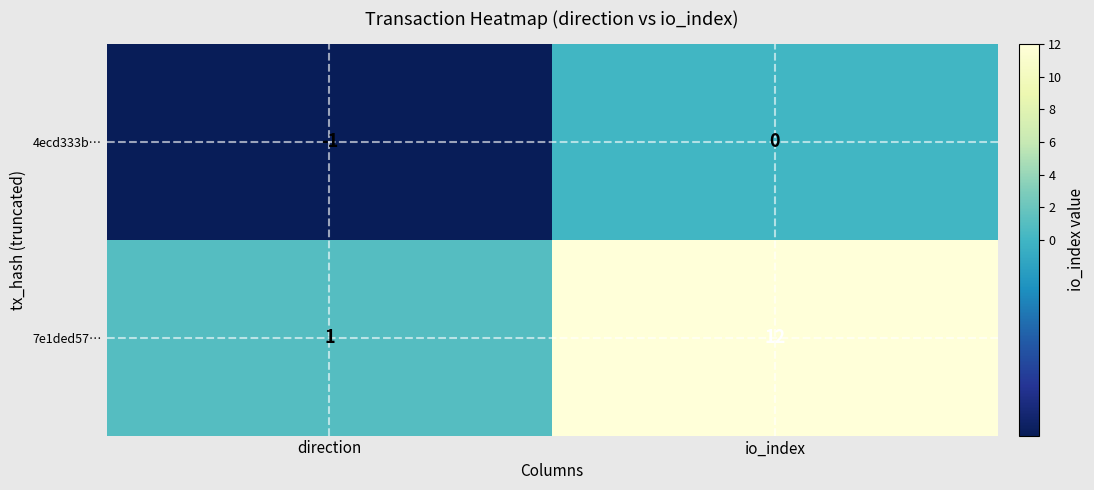

Reading left to right, list all the values displayed in this chart.

4ecd333b…: direction=-1	io_index=0
7e1ded57…: direction=1	io_index=12